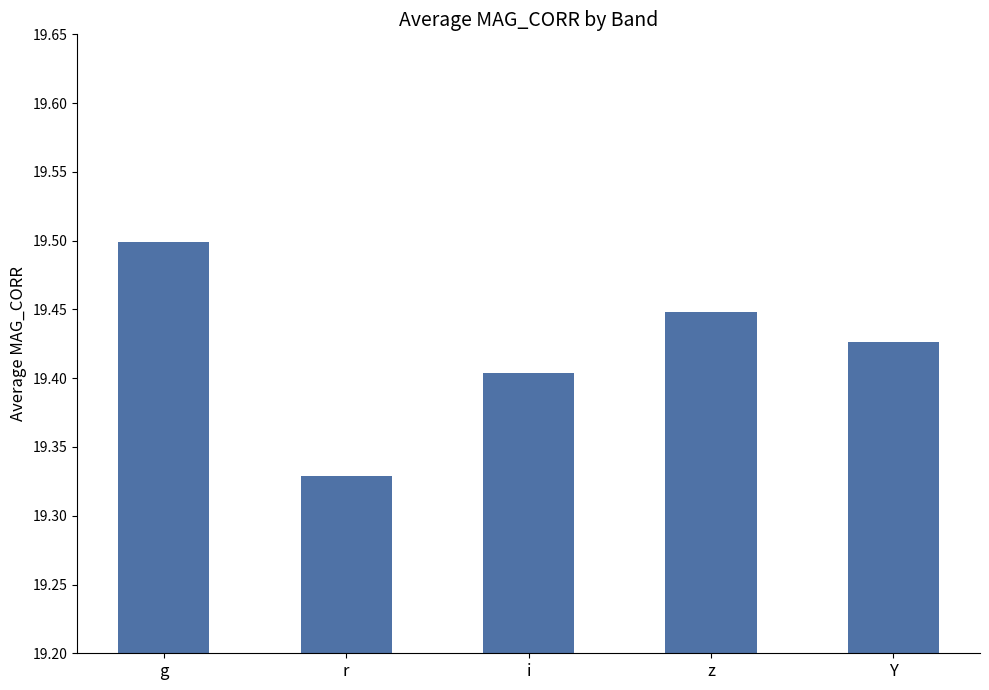

True or false: the data shows 19.5 at g.

True